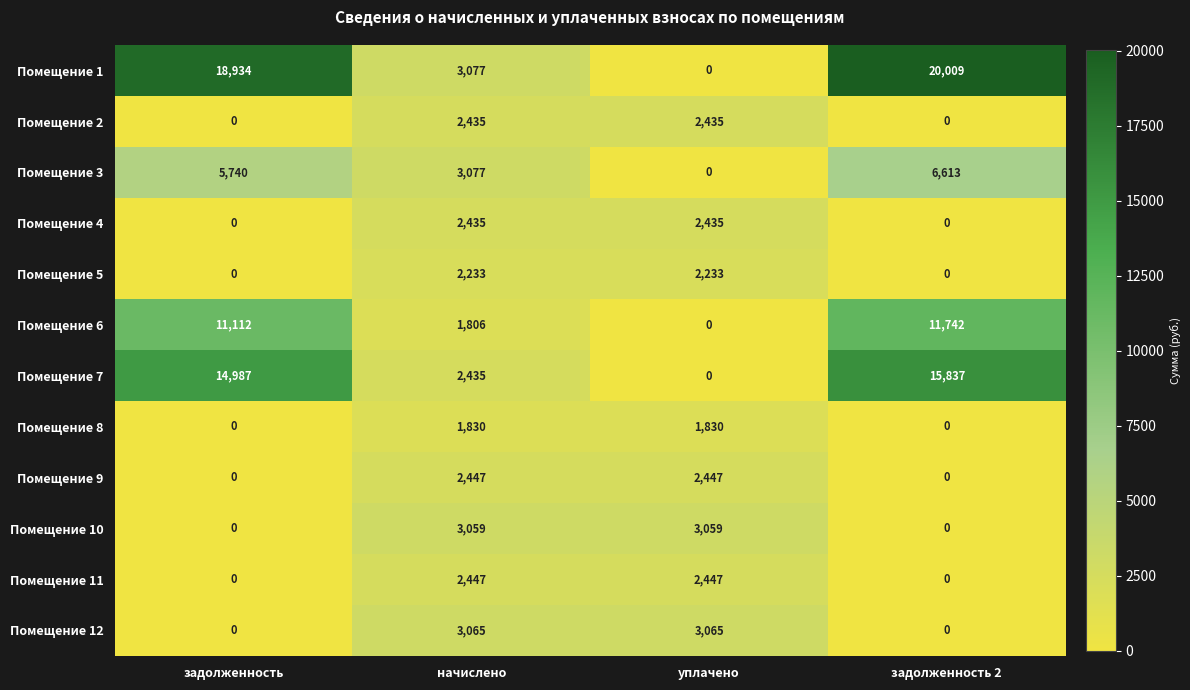

What is the spread (max minus min) of values at задолженность 2?

20009